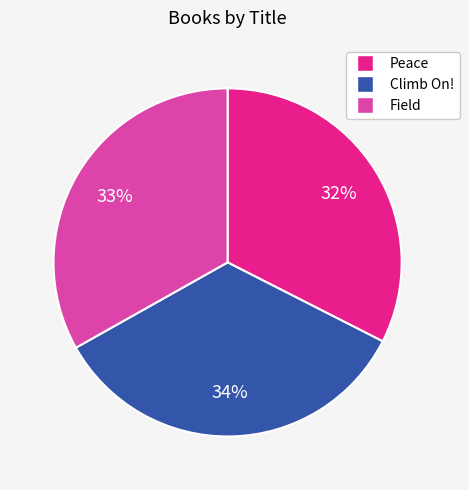

To the nearest percent, what is the combined percentage of Field and Climb On!?

68%